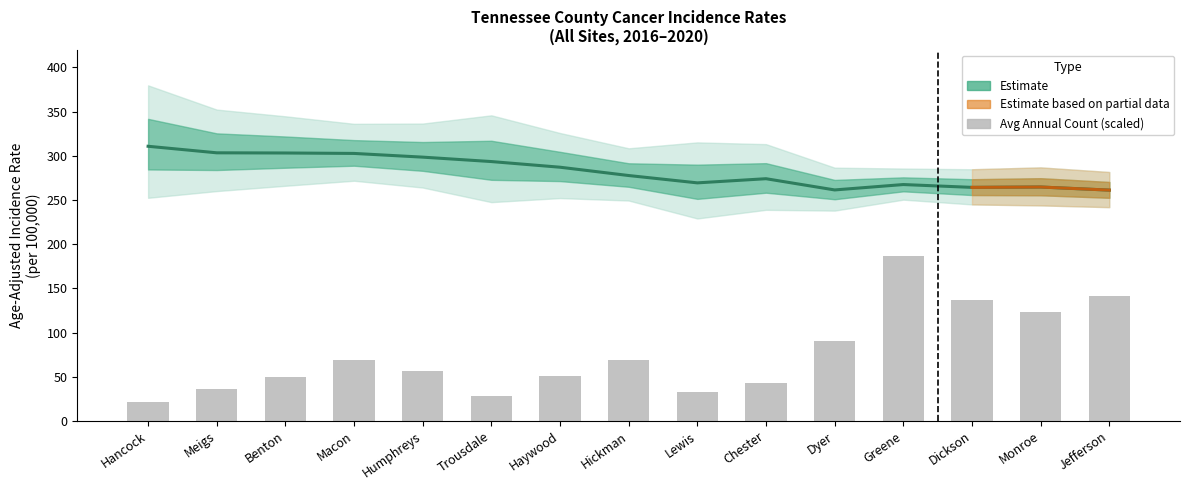

What position from the left is Dickson?

13